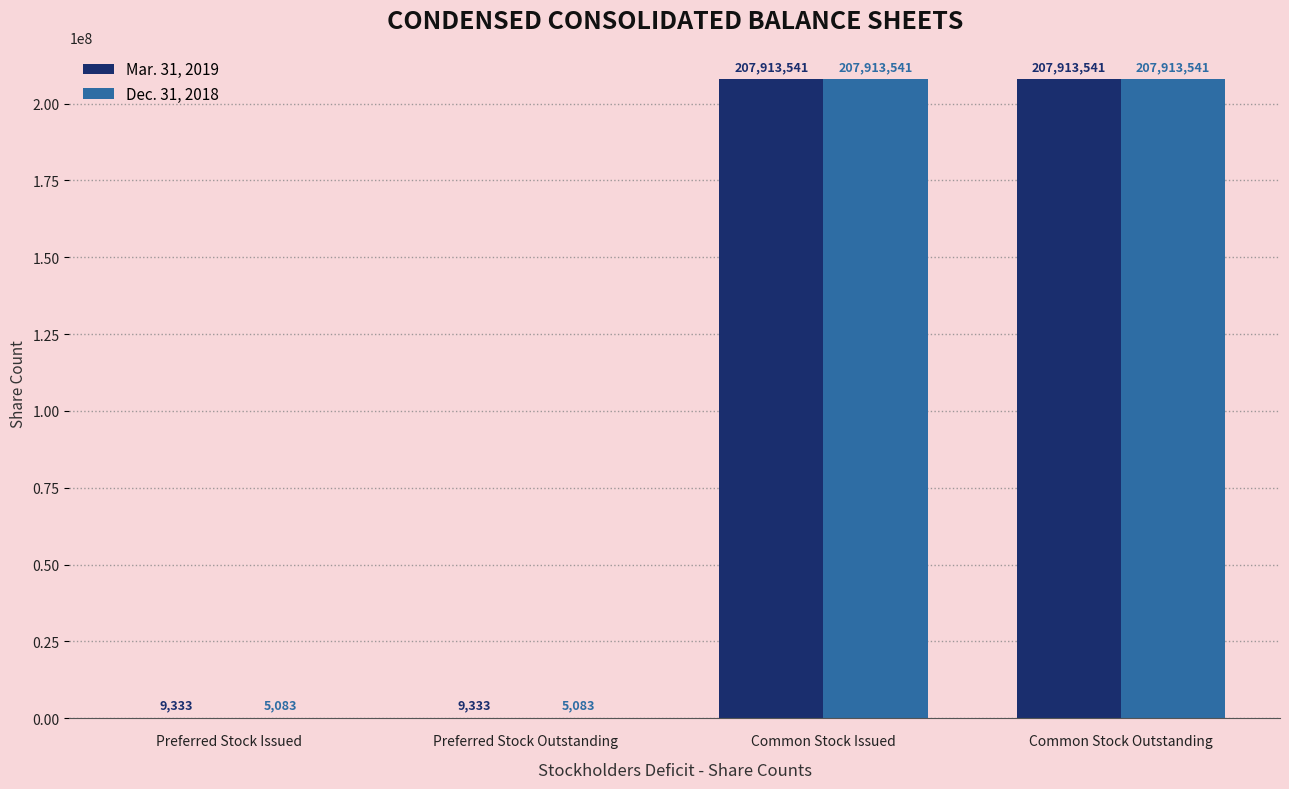

How many distinct data groups are displayed?

2